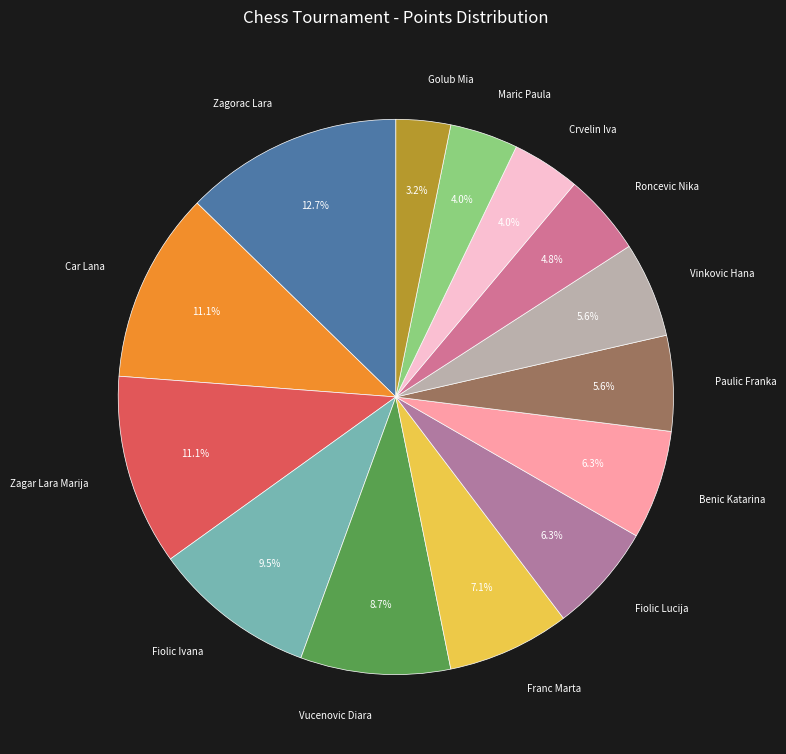

Combined, what portion of the pie is Benic Katarina and Zagorac Lara?

19.0%